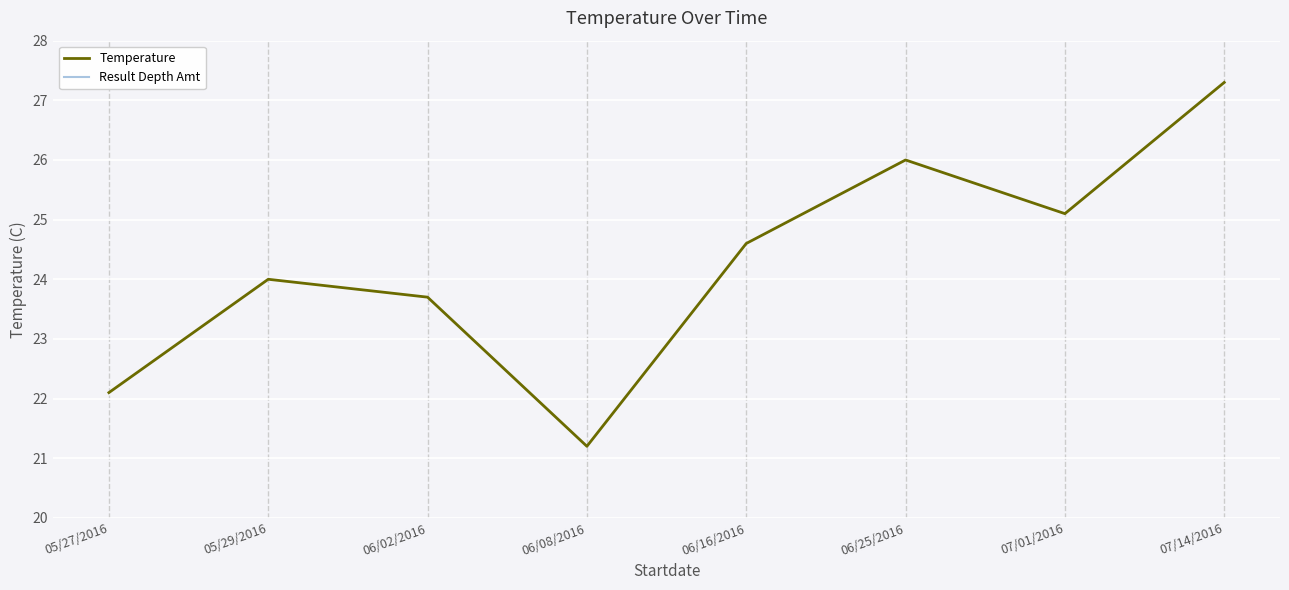

True or false: Temperature and Result Depth Amt intersect in this chart.

False